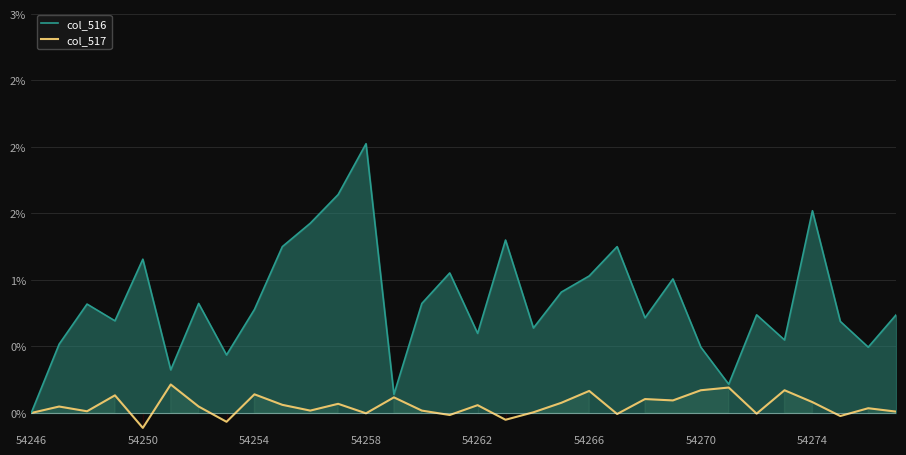

At how many categories does at least one series exceed 0?

31